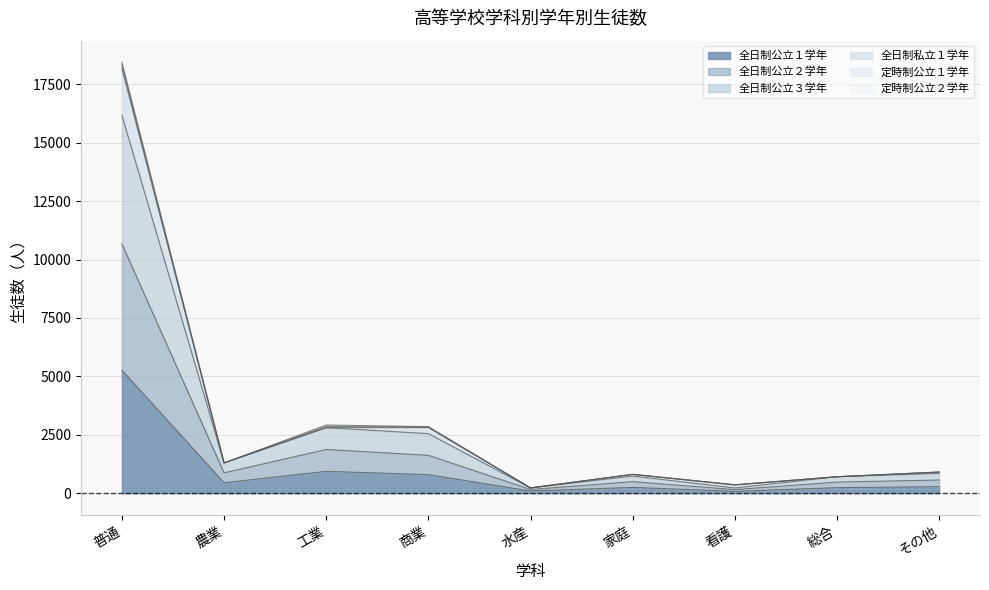

Where does the 全日制公立３学年 series first go above 850?

普通